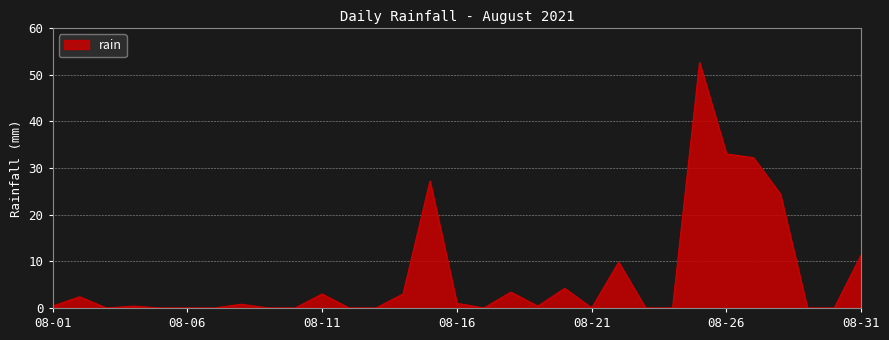

What is the greatest value displayed?

52.6